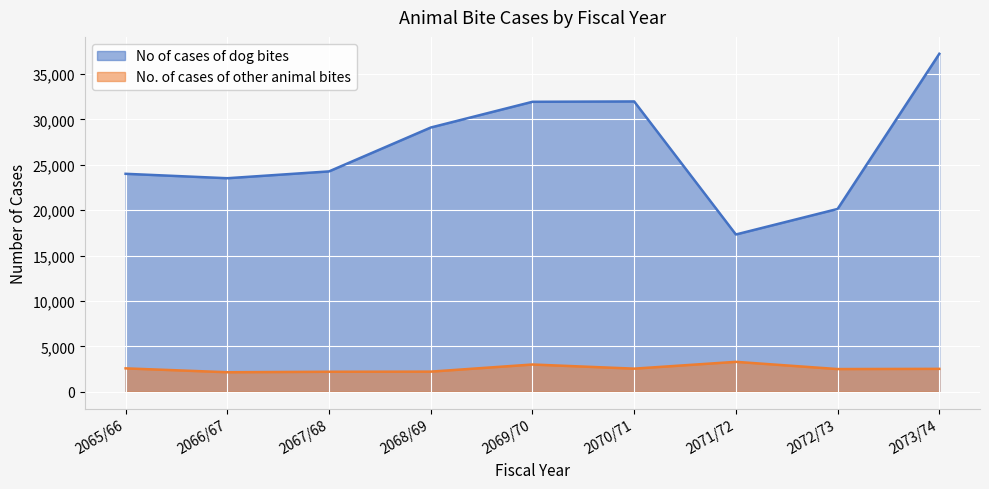

What is the value of the No. of cases of other animal bites point at the 2nd from the left?

2145